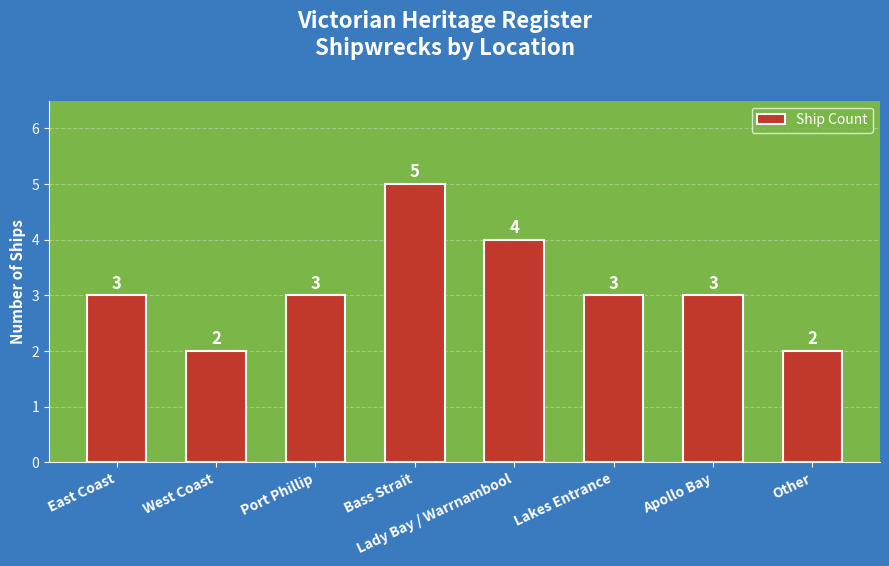

Reading left to right, extract all data points from this chart.

3	2	3	5	4	3	3	2